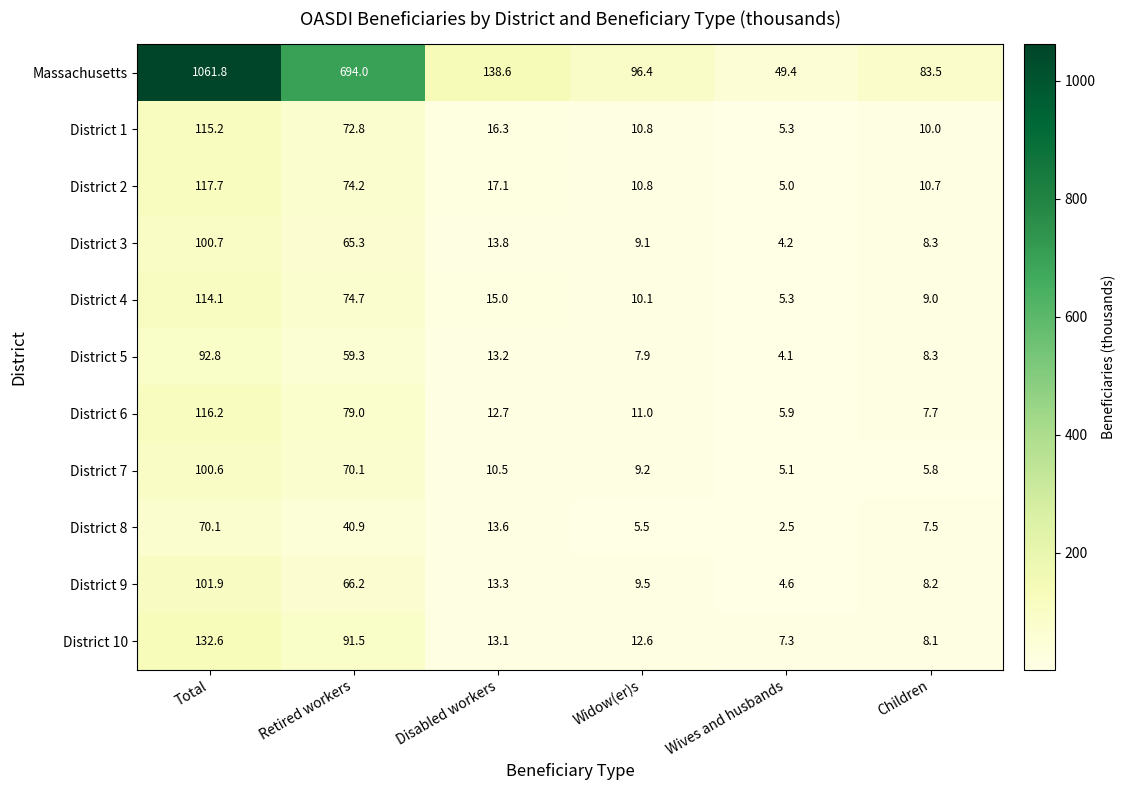

Rank the series by their maximum value, from lowest to highest.

District 8, District 5, District 7, District 3, District 9, District 4, District 1, District 6, District 2, District 10, Massachusetts